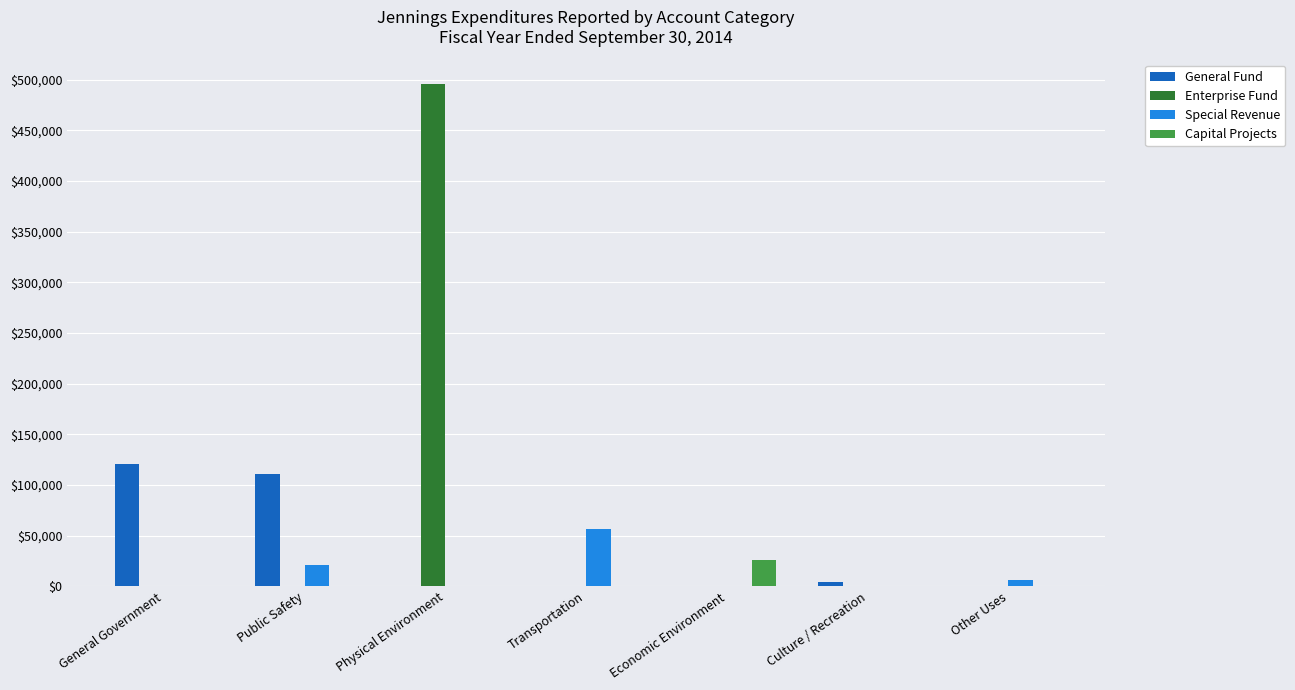

Which series changed the most between Transportation and Other Uses?

Special Revenue